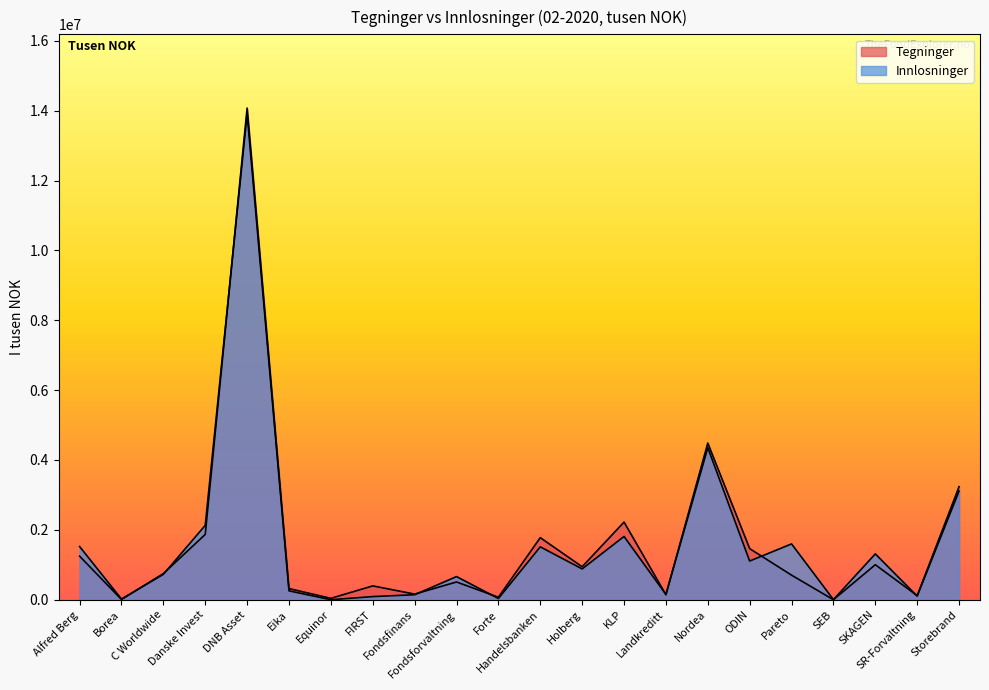

List the labels in order of Innlosninger value, smallest first.

Equinor, SEB, Borea, Forte, FIRST, SR-Forvaltning, Fondsfinans, Landkreditt, Eika, Fondsforvaltning, C Worldwide, Holberg, ODIN, SKAGEN, Handelsbanken, Alfred Berg, Pareto, KLP, Danske Invest, Storebrand, Nordea, DNB Asset